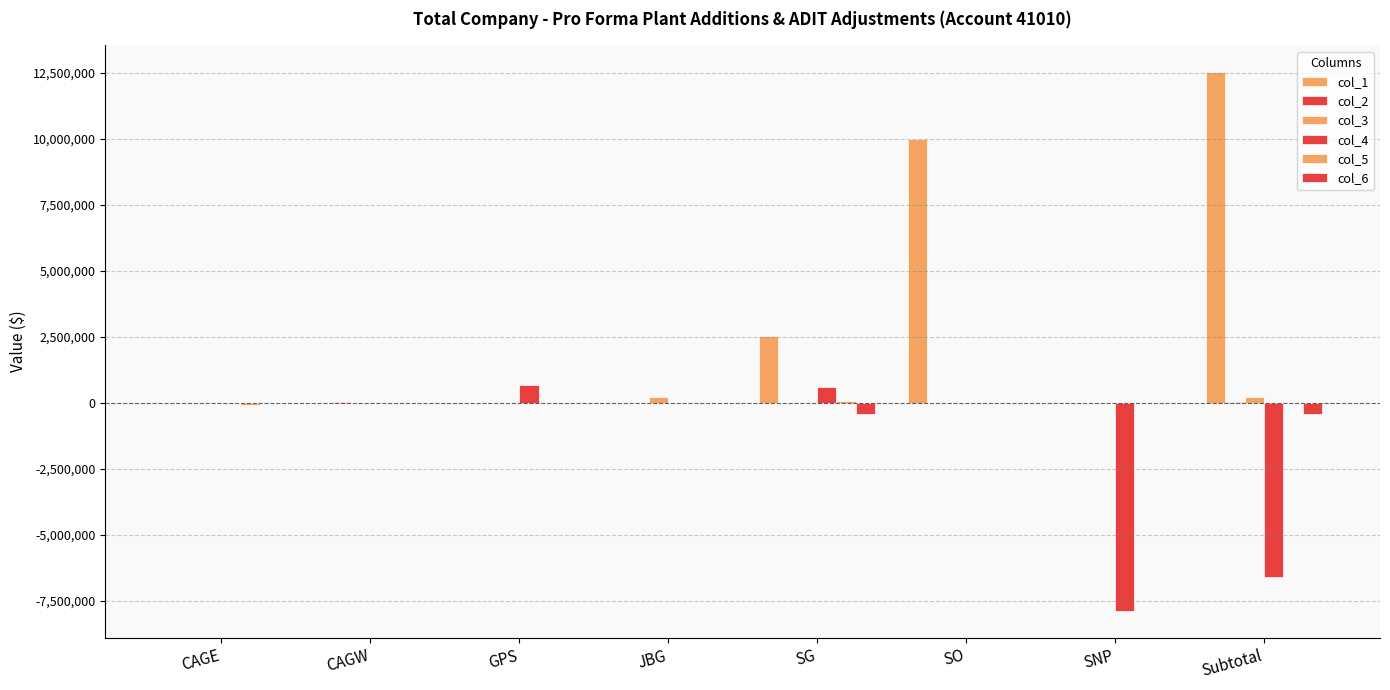

Are the bars grouped side by side (vs. stacked)?

Yes